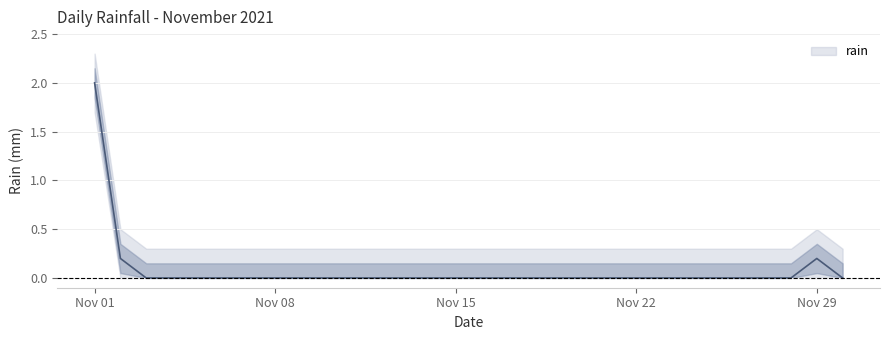

What is the difference between the second highest and minimum values?

0.2